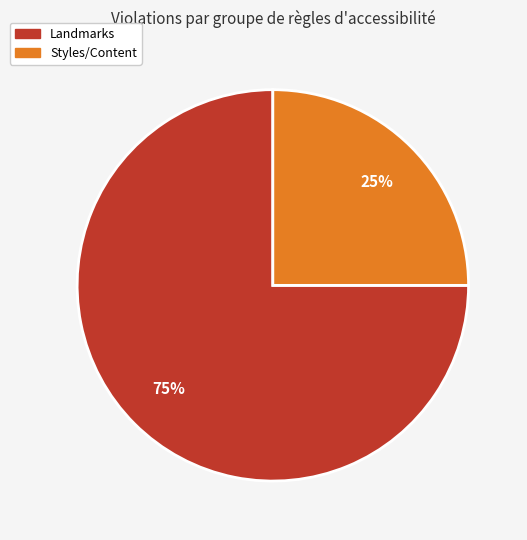

Is there a majority slice in this chart?

Yes